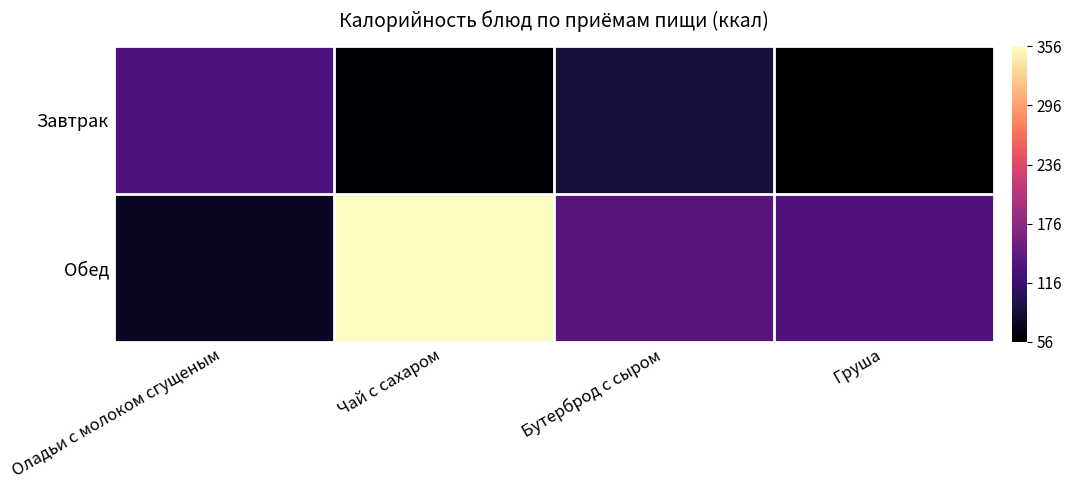

Which series changed the most between Чай с сахаром and Груша?

Обед